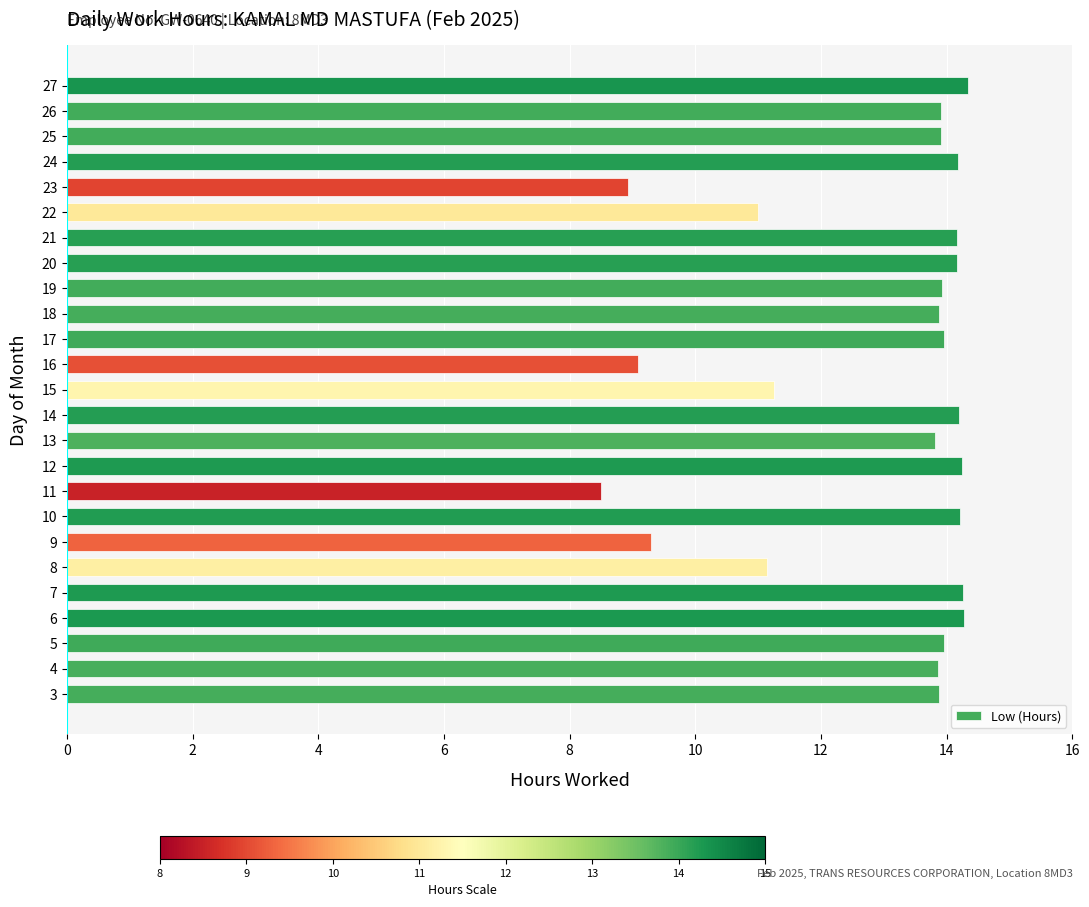

Which category has the lowest value across all series?

11